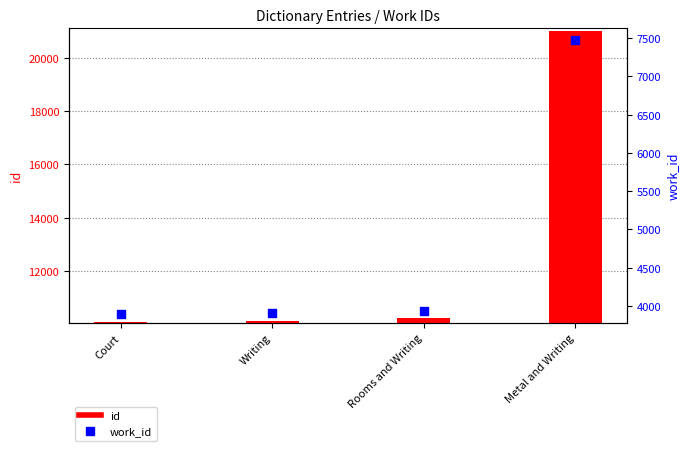

Which series contains the highest Y value?

id